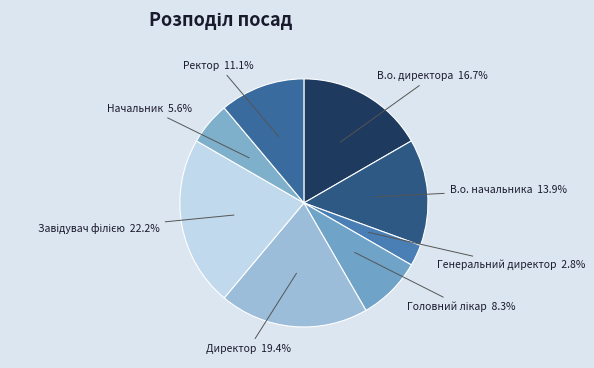

Which category has the smallest portion of the pie?

Генеральний директор